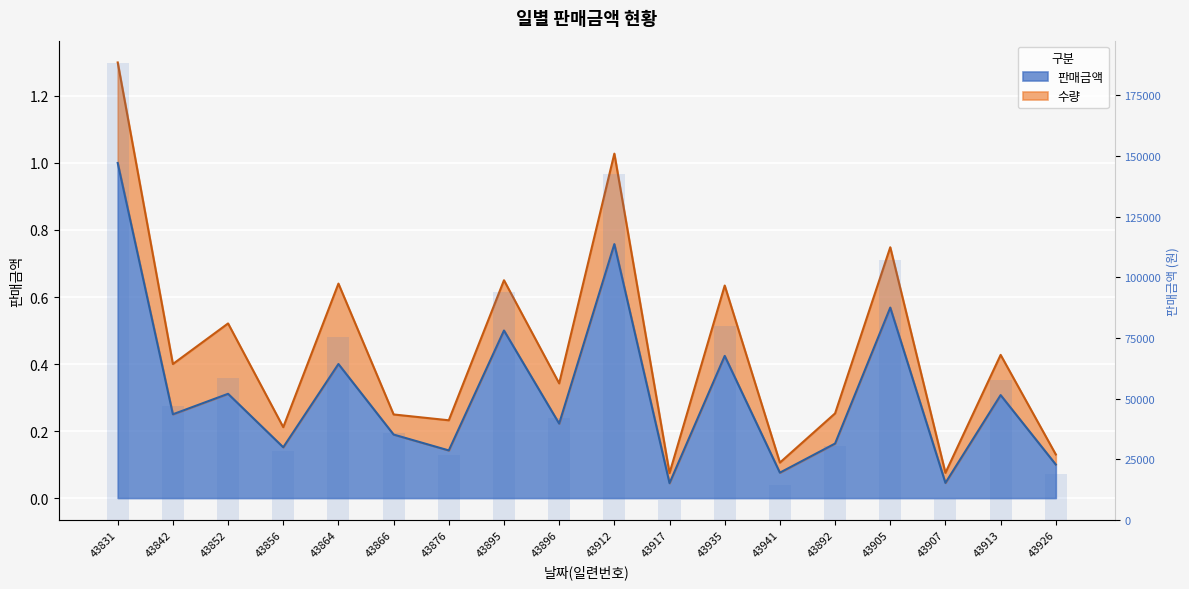

Reading left to right, extract all data points from this chart.

43831=188100	43842=47025	43852=58520	43856=28500	43864=75240	43866=35640	43876=26730	43895=94050	43896=41800	43912=142560	43917=8360	43935=79800	43941=14250	43892=30600	43905=106920	43907=8500	43913=57800	43926=18810